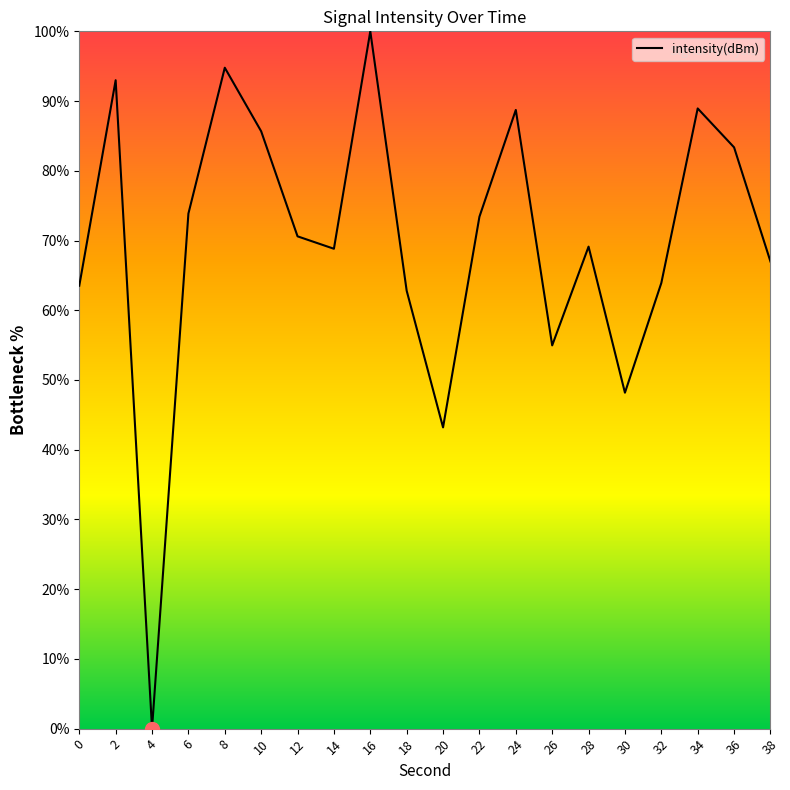

Which label corresponds to the largest value in the chart?

16